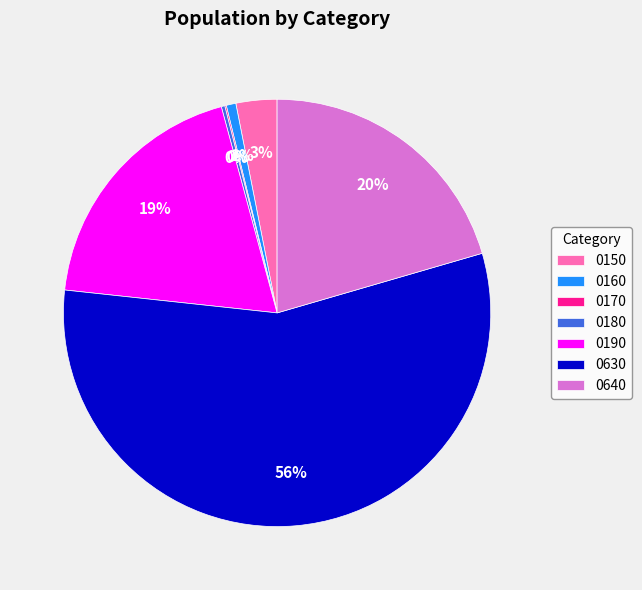

Which has a higher value, 0640 or 0160?

0640